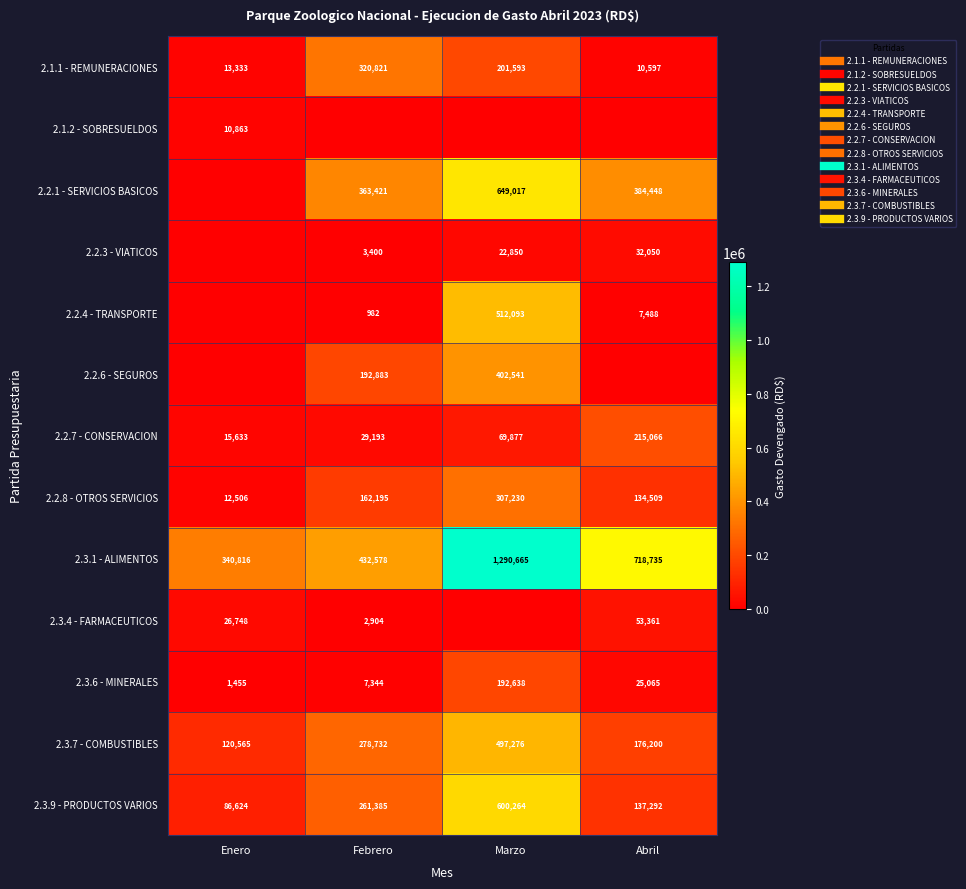

The value of 2.3.7 - COMBUSTIBLES at Febrero is 278732.1. True or false?

True